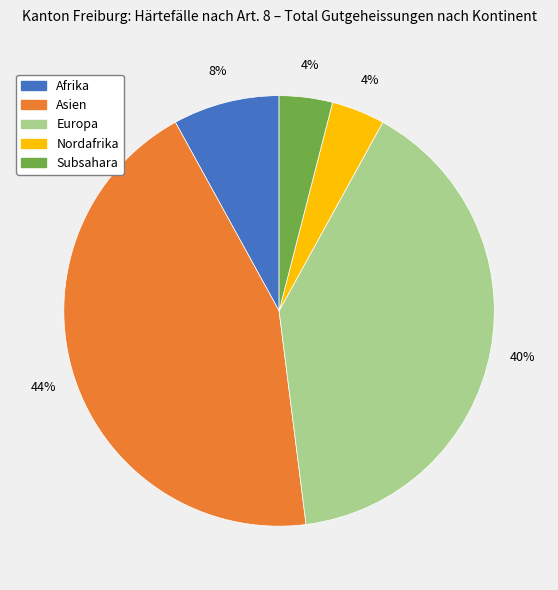

To the nearest percent, what portion does Subsahara represent?

4%